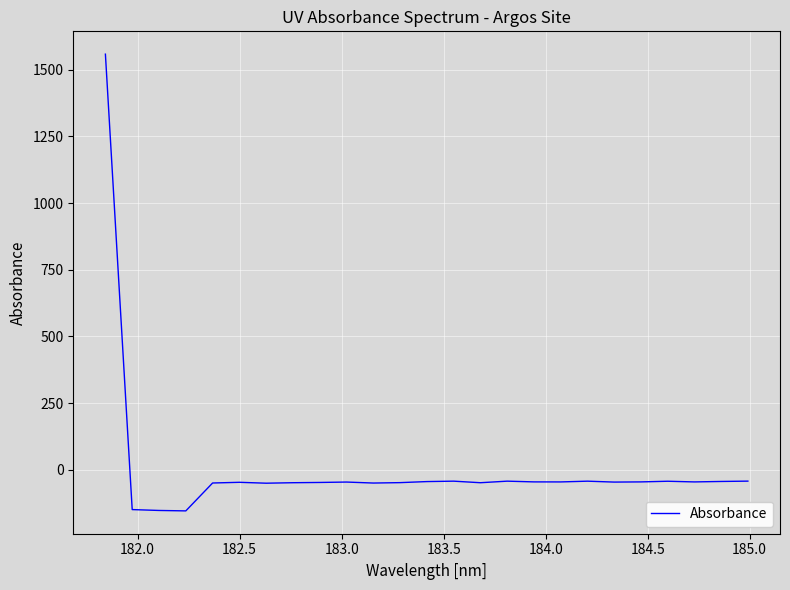

What is the greatest value displayed?

1557.8